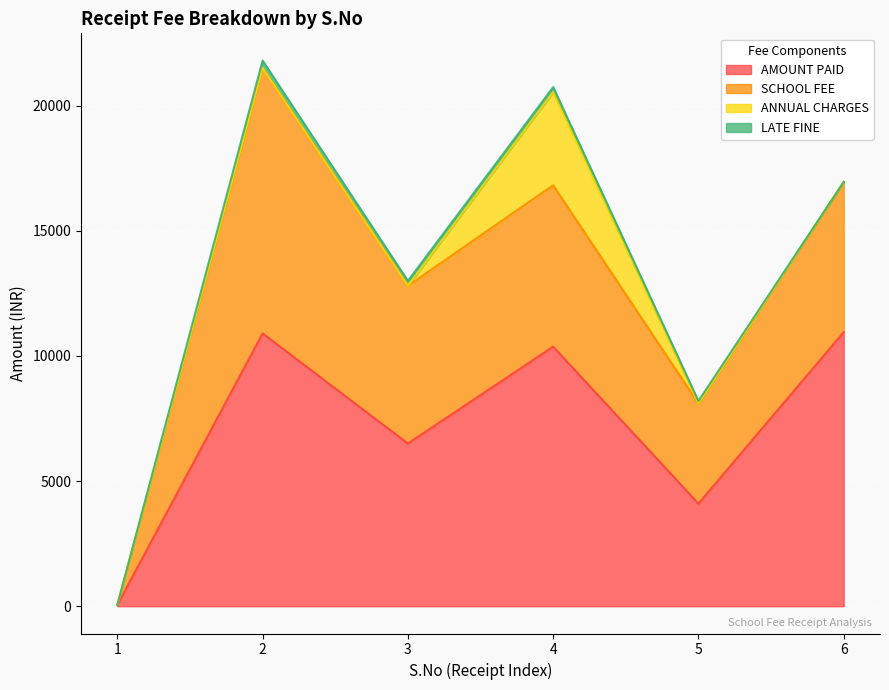

What is the difference between the highest and lowest values at 5?

4100